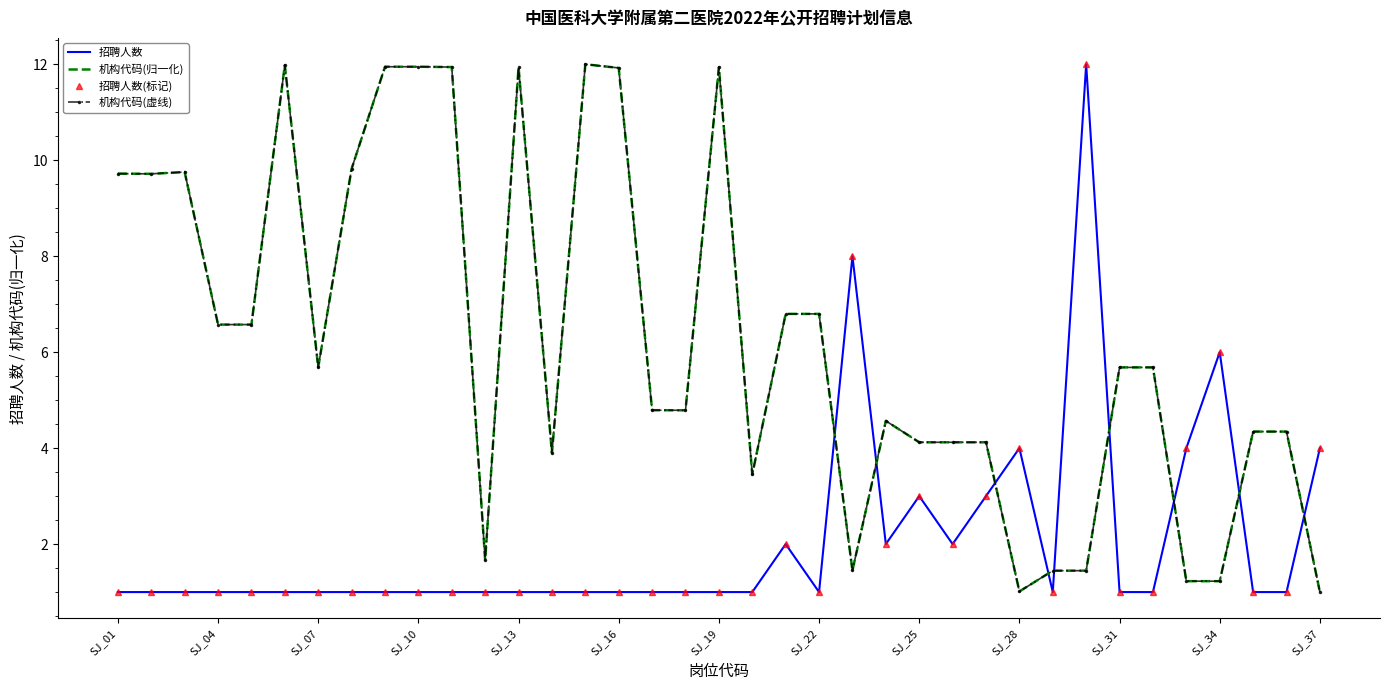

True or false: 招聘人数 and 机构代码(归一化) cross at least once.

True